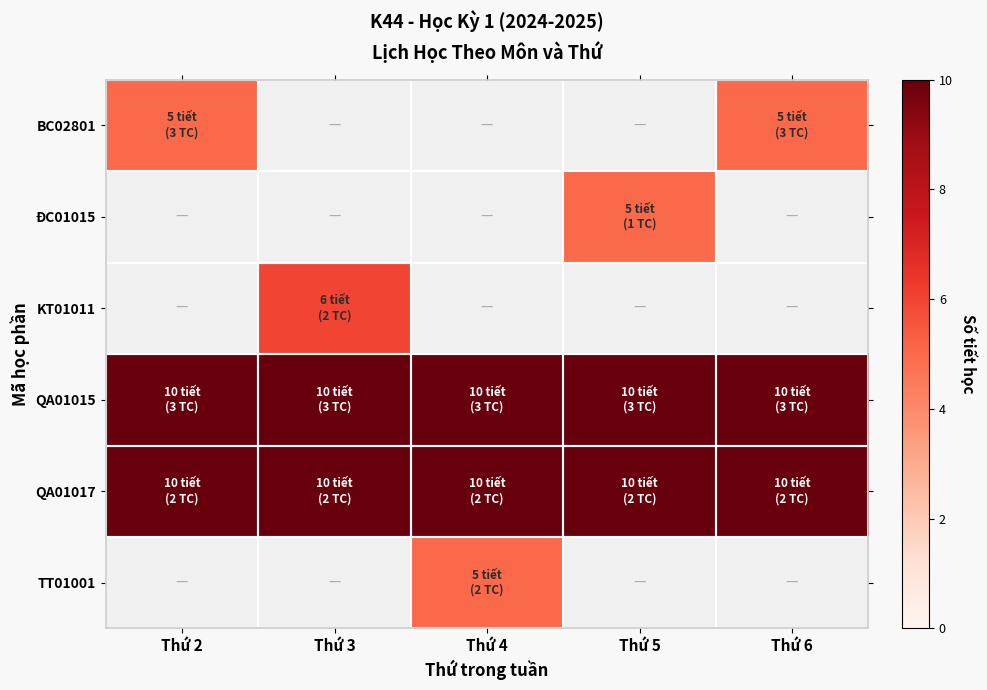

At Thứ 4, list the series in order from smallest to largest.

TT01001, BC02801, ĐC01015, KT01011, QA01015, QA01017